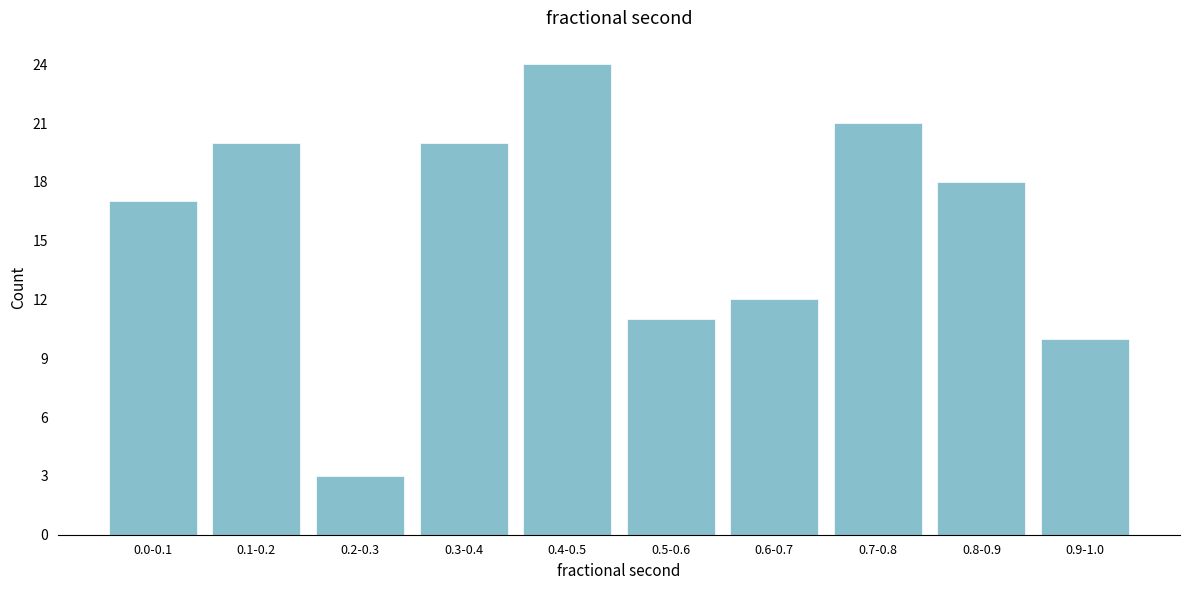

Reading left to right, what are all the values shown in this chart?

0.0-0.1=17	0.1-0.2=20	0.2-0.3=3	0.3-0.4=20	0.4-0.5=24	0.5-0.6=11	0.6-0.7=12	0.7-0.8=21	0.8-0.9=18	0.9-1.0=10